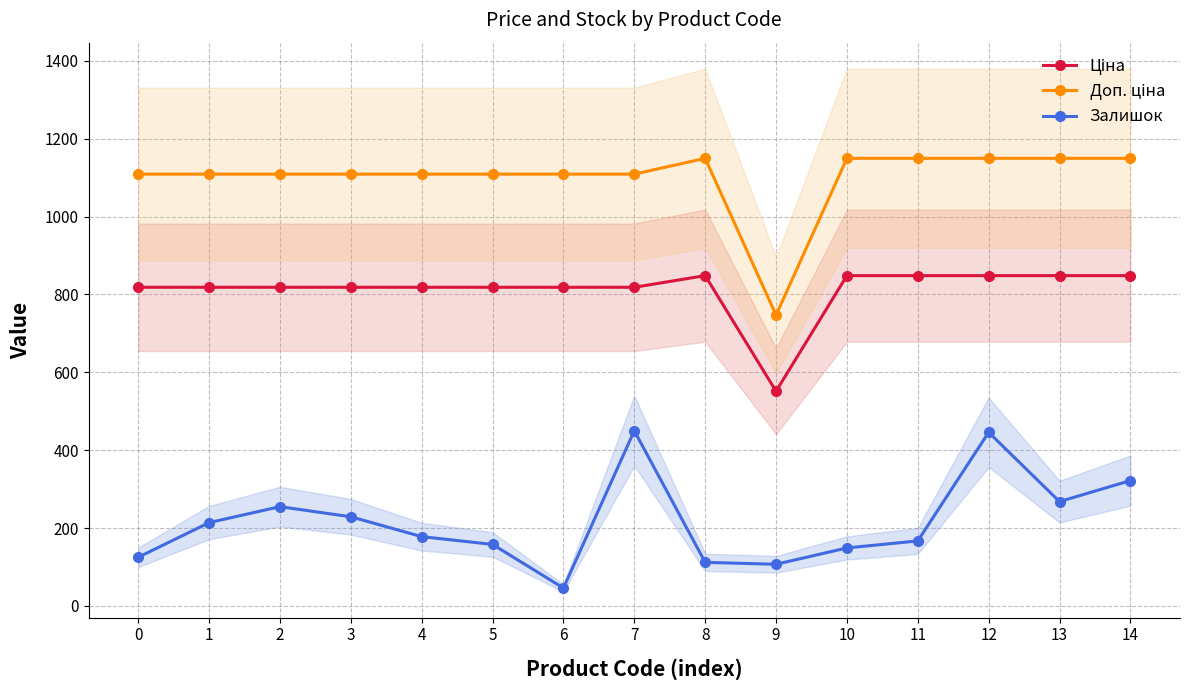

Which series has the largest total across all categories?

Доп. ціна